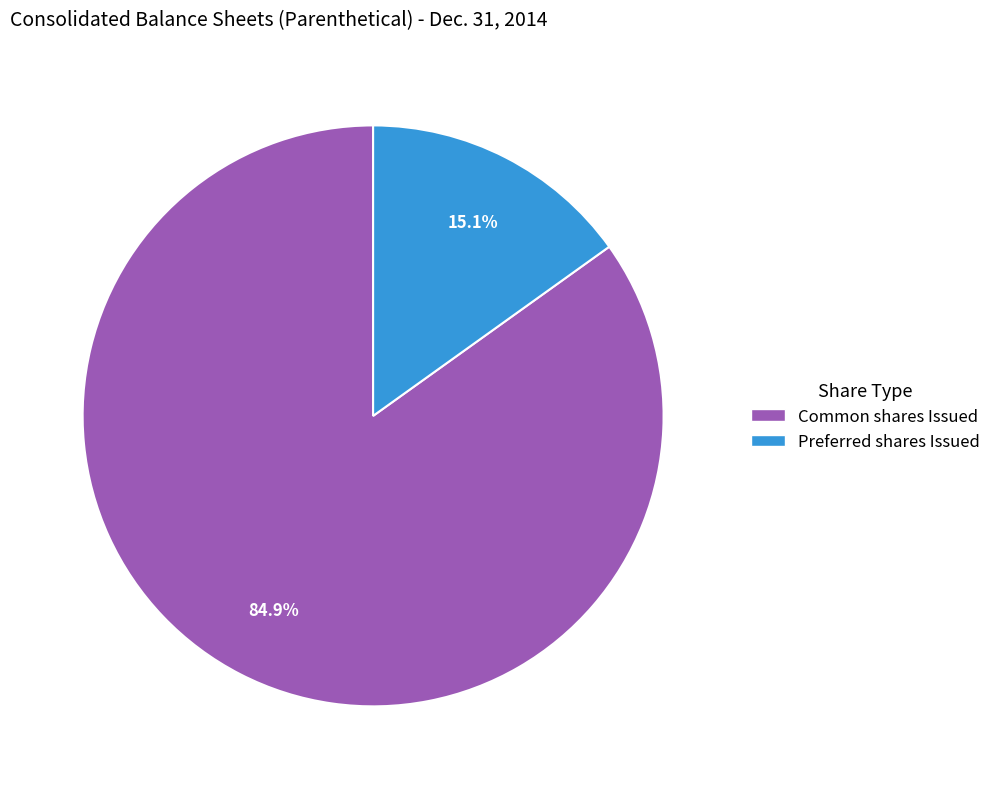

How much of the chart is everything except Common shares Issued?

15.1%